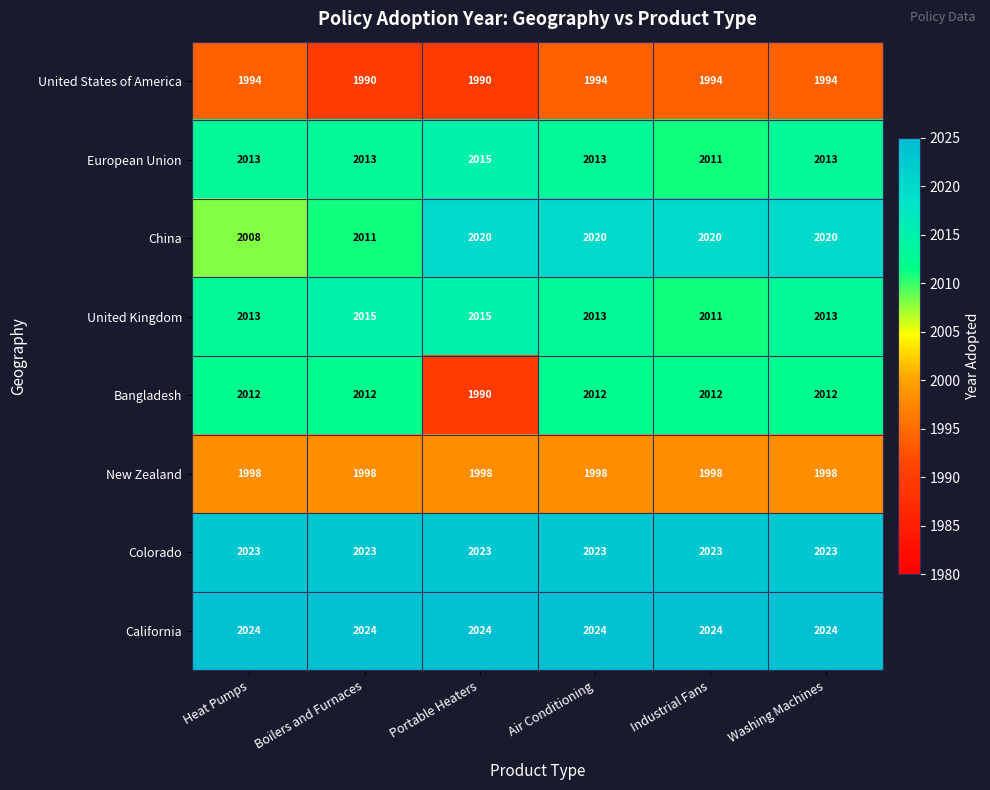

Which series has the largest total across all categories?

California